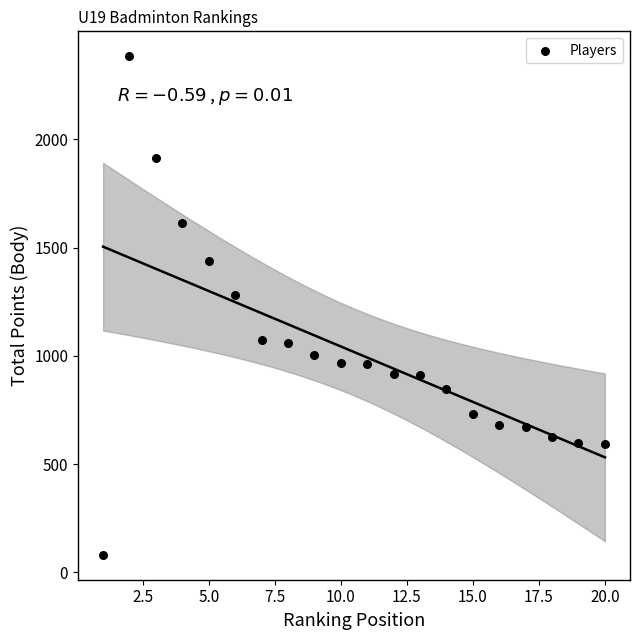

What Y value in the scatter plot is closest to 1232?

1280